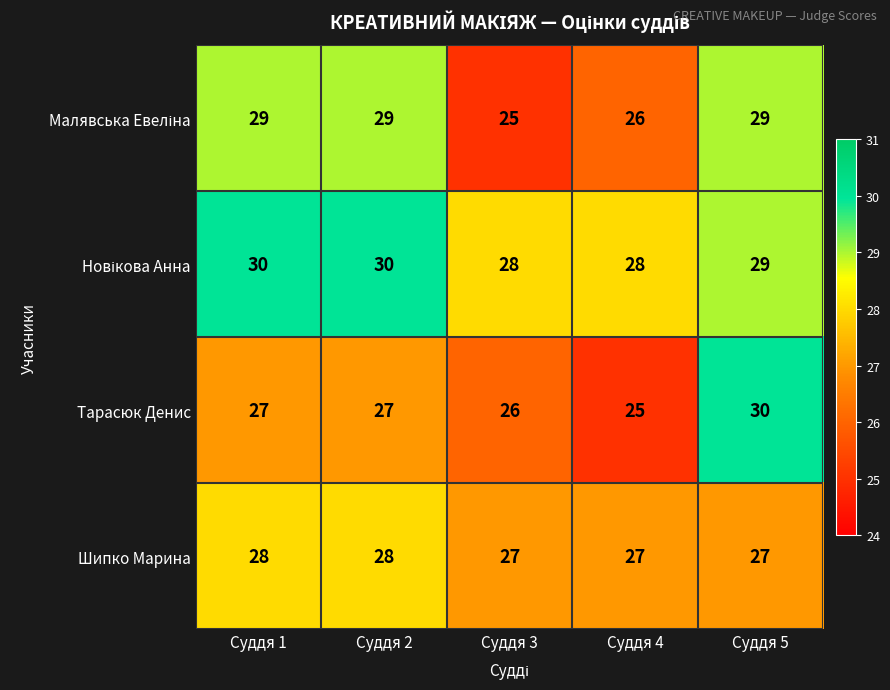

The value of Шипко Марина at Суддя 3 is 27. True or false?

True